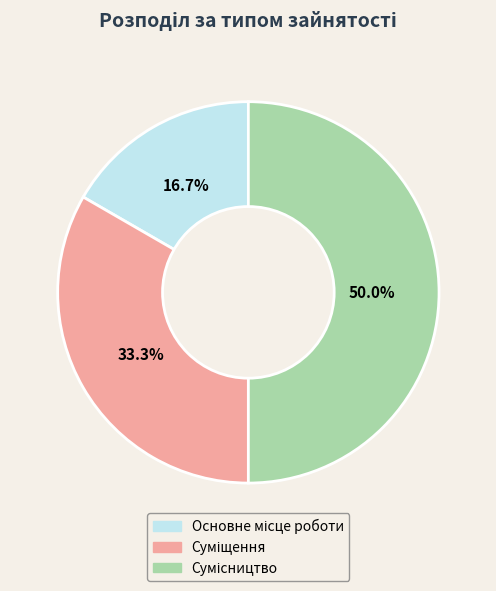

To the nearest percent, what is the difference between the Основне місце роботи and Сумісництво slice percentages?

33%